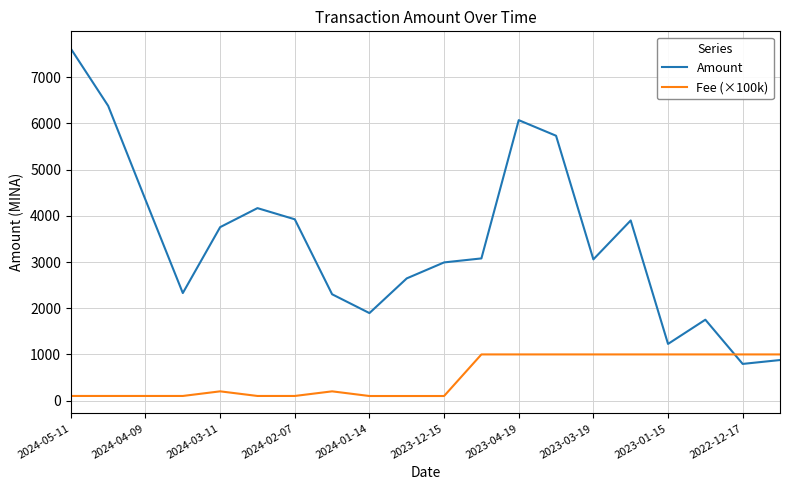

Which series has the largest total across all categories?

Amount